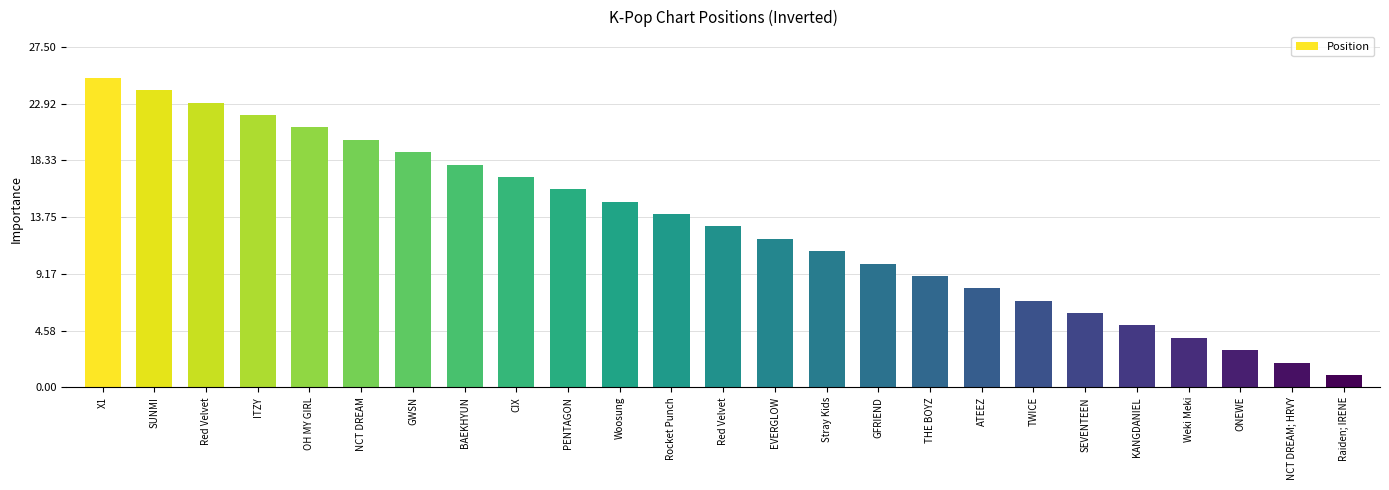

What is the sum of all values?

325